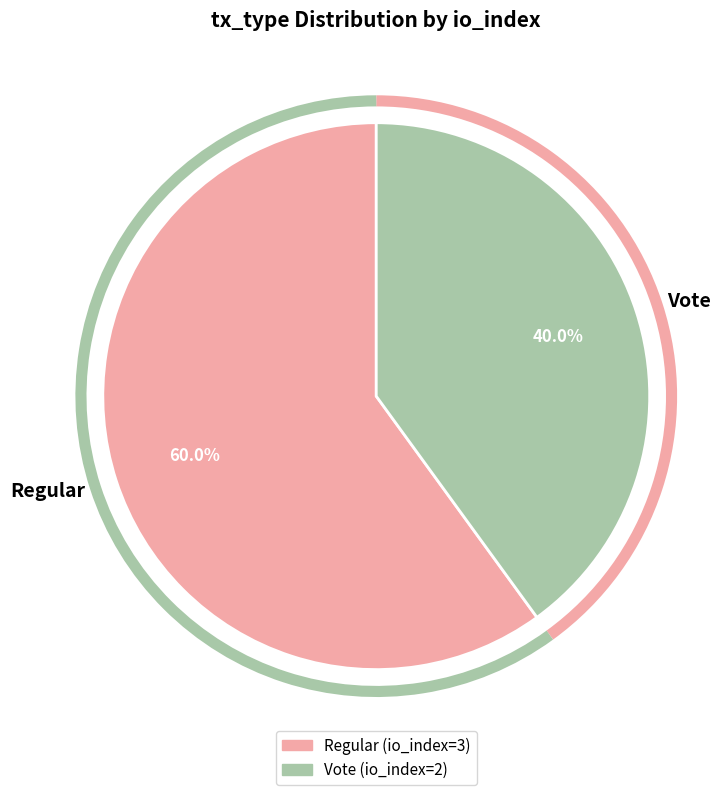

What is the largest slice in the pie chart?

Regular